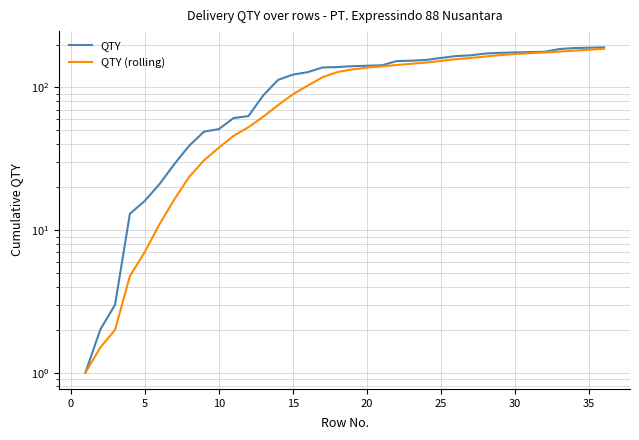

Which series has the widest spread of values?

QTY